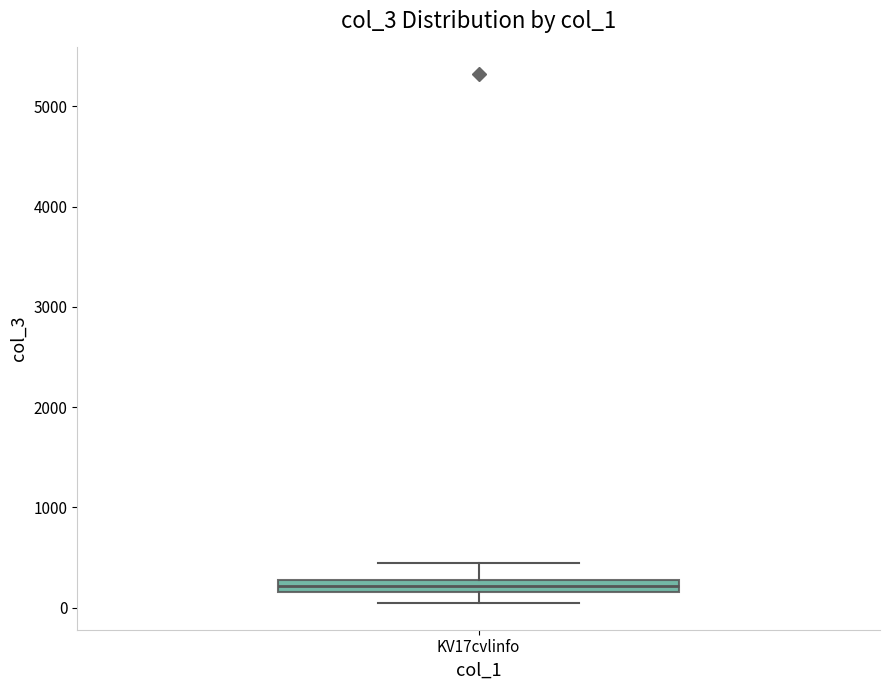

Where does the lower whisker of the box for KV17cvlinfo end on the y-axis? The values are not printed on the chart, so give them approximately, as read against the axis.

0